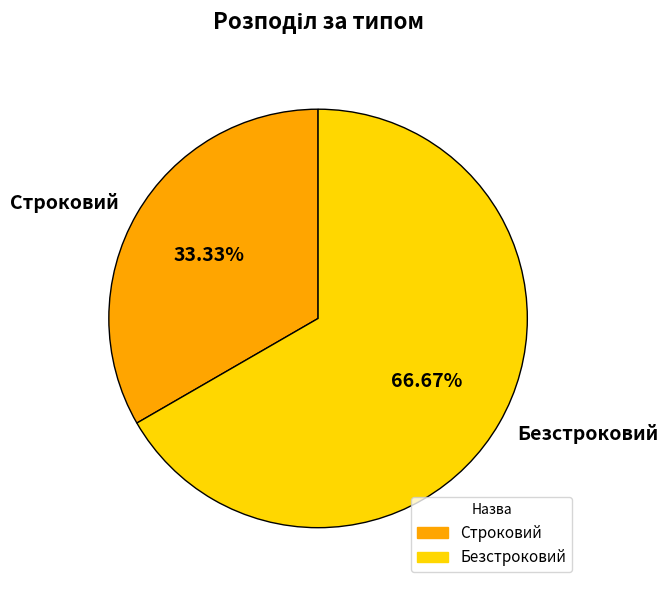

Is Безстроковий the majority of the pie?

Yes